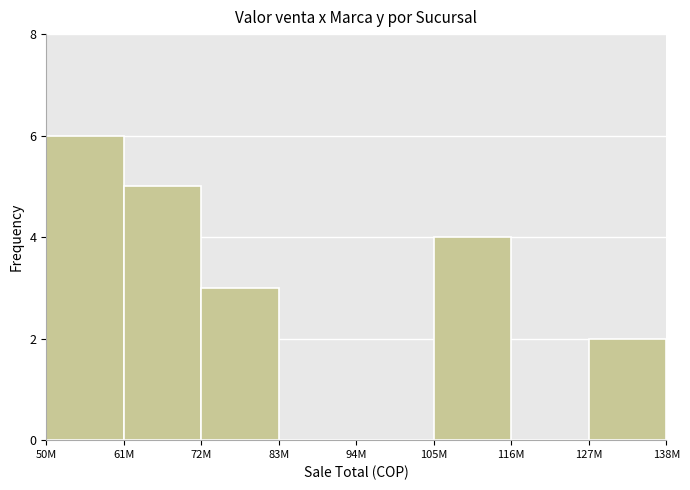

Reading right to left, what are all the values shown in this chart?

127M=2	116M=0	105M=4	94M=0	83M=0	72M=3	61M=5	50M=6